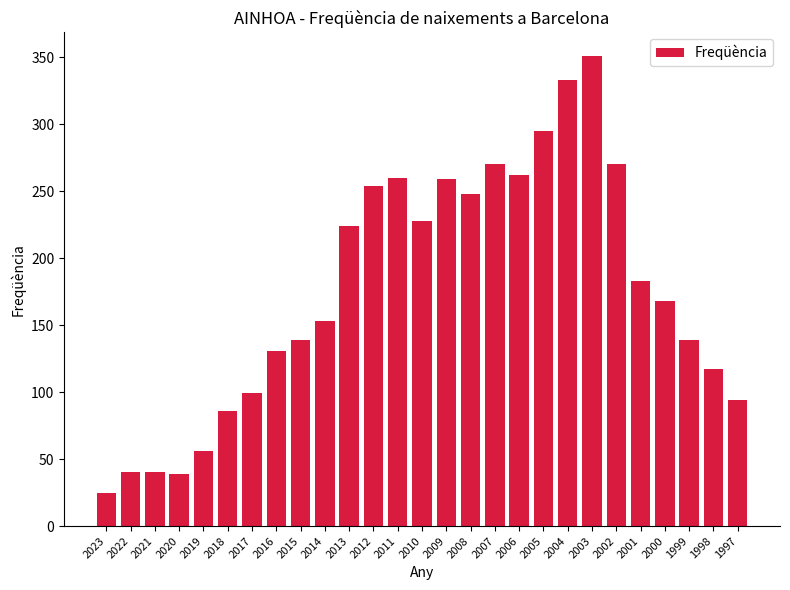

Is it true that the value at 1998 is 78?

False